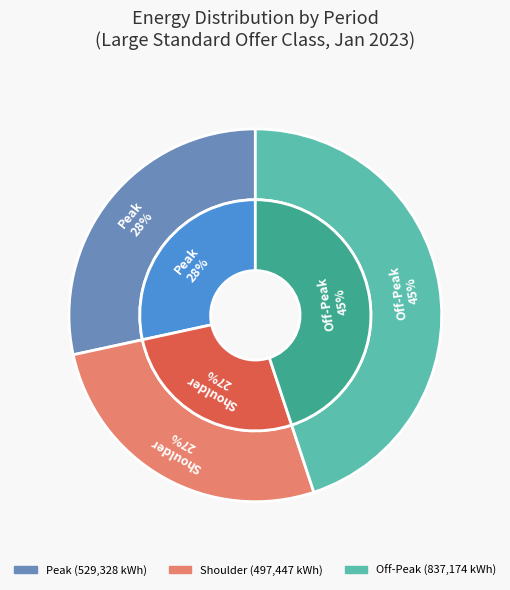

What is the smallest slice in the pie chart?

Shoulder